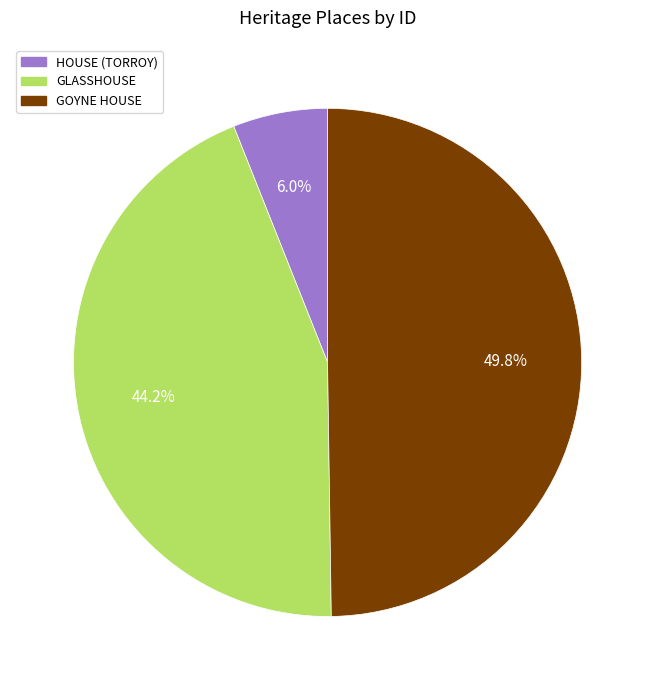

Which slice is the smallest?

HOUSE (TORROY)